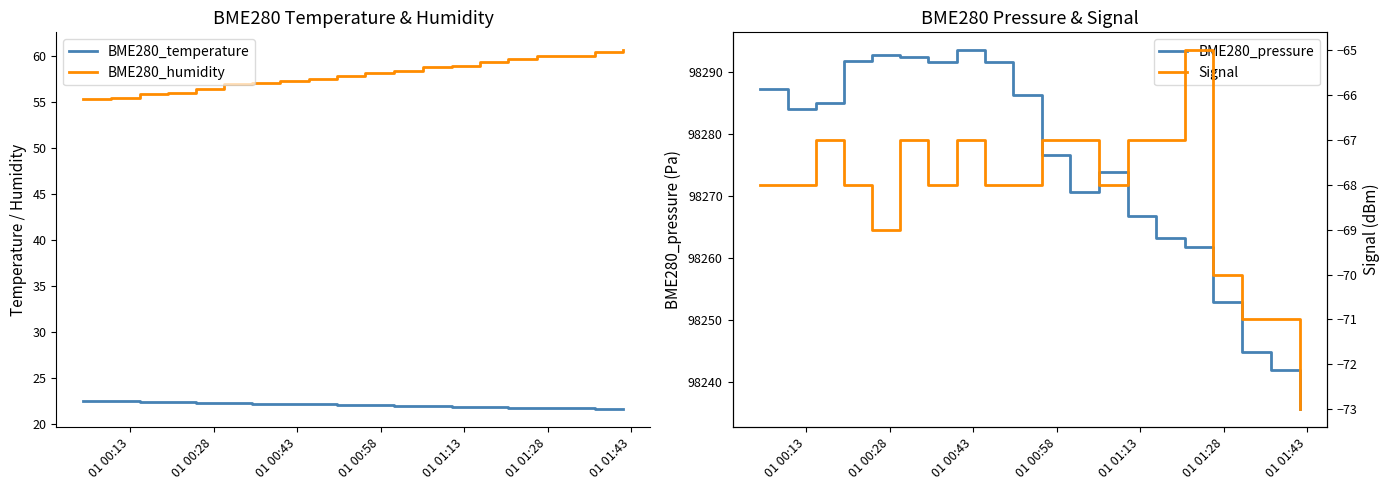

What is the value of the BME280_pressure point at the 4th from the left?

98291.7